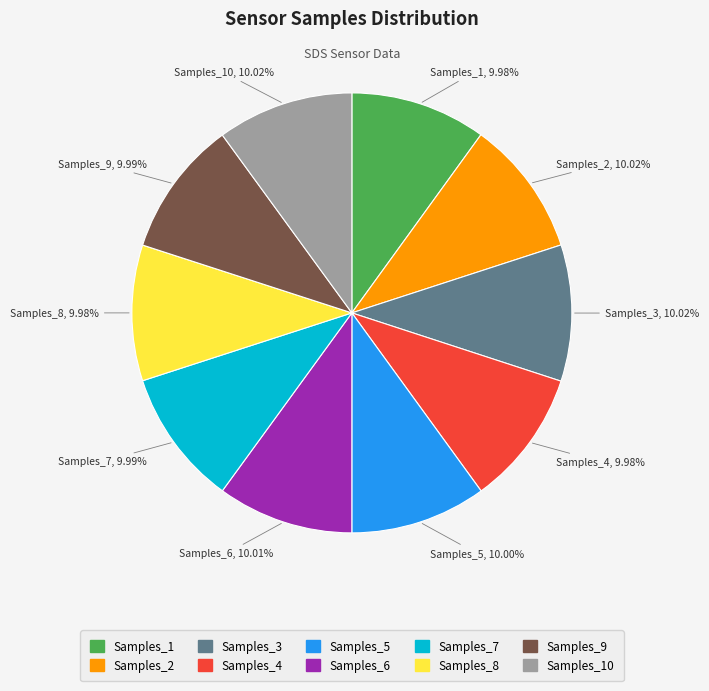

Approximately how many times larger is the value at Samples_6 compared to Samples_9?

1.0